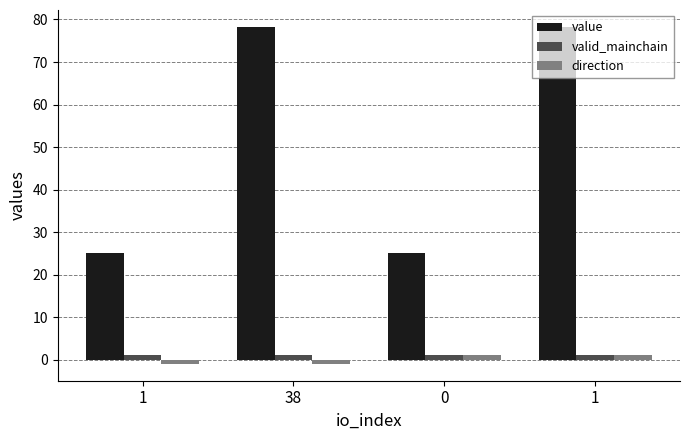

At which category does the chart reach its minimum across all series?

1